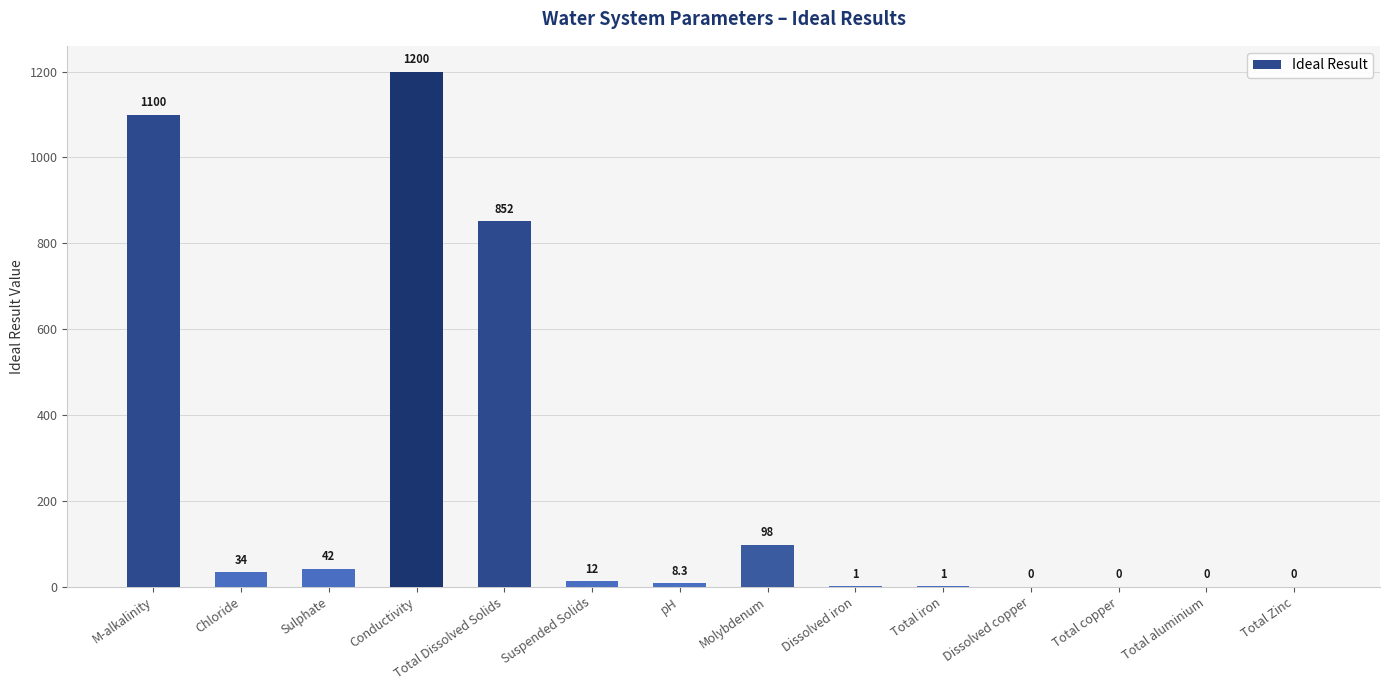

Which has a higher value, Total aluminium or M-alkalinity?

M-alkalinity